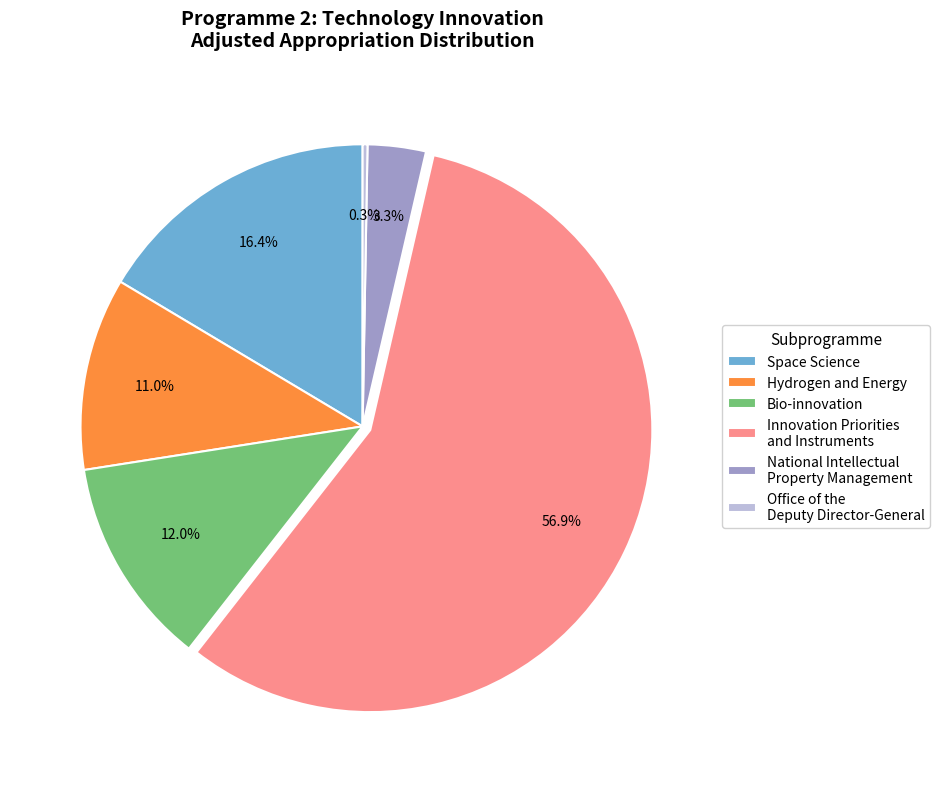

Count the number of slices in the pie.

6